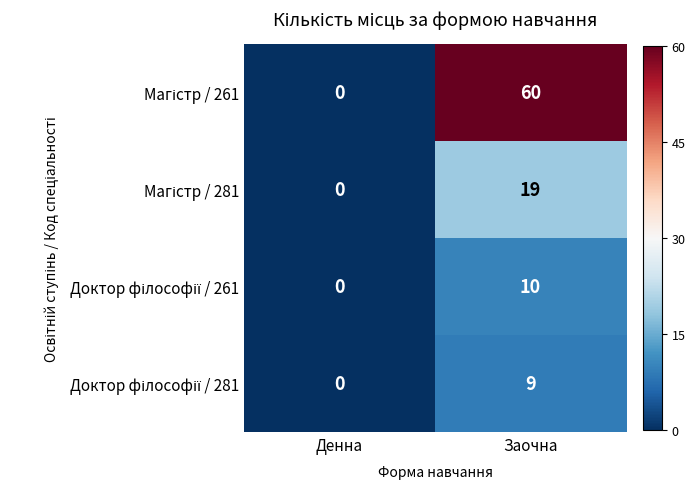

Which label corresponds to the smallest value in the chart?

Денна